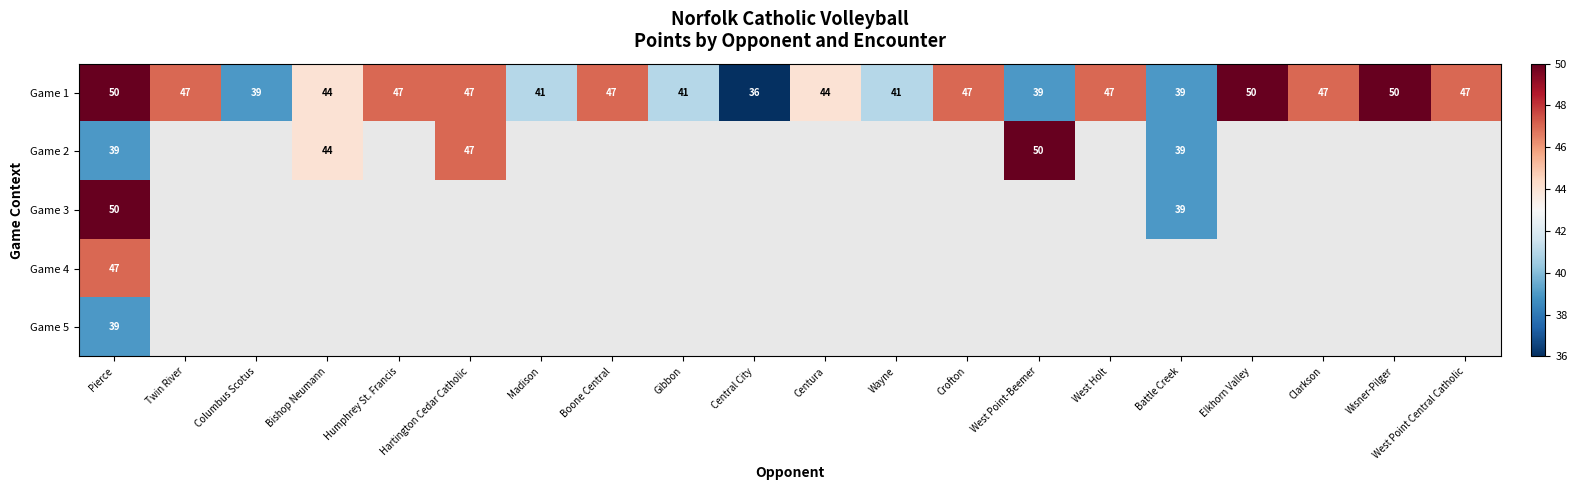

At which label does Game 1 reach its minimum?

Central City